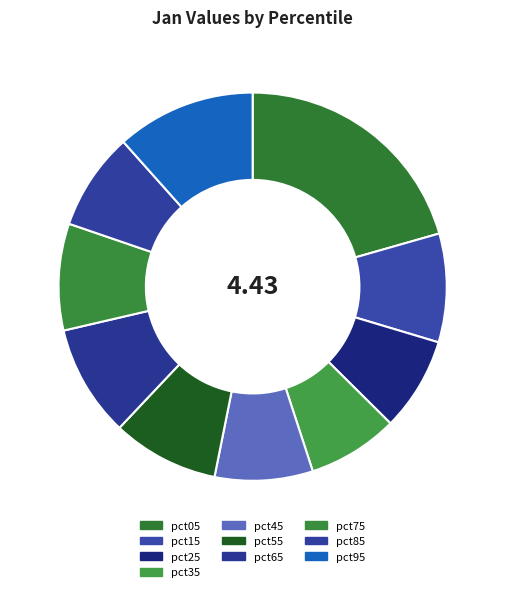

What percentage is the pct75 slice, to the nearest percent?

9%